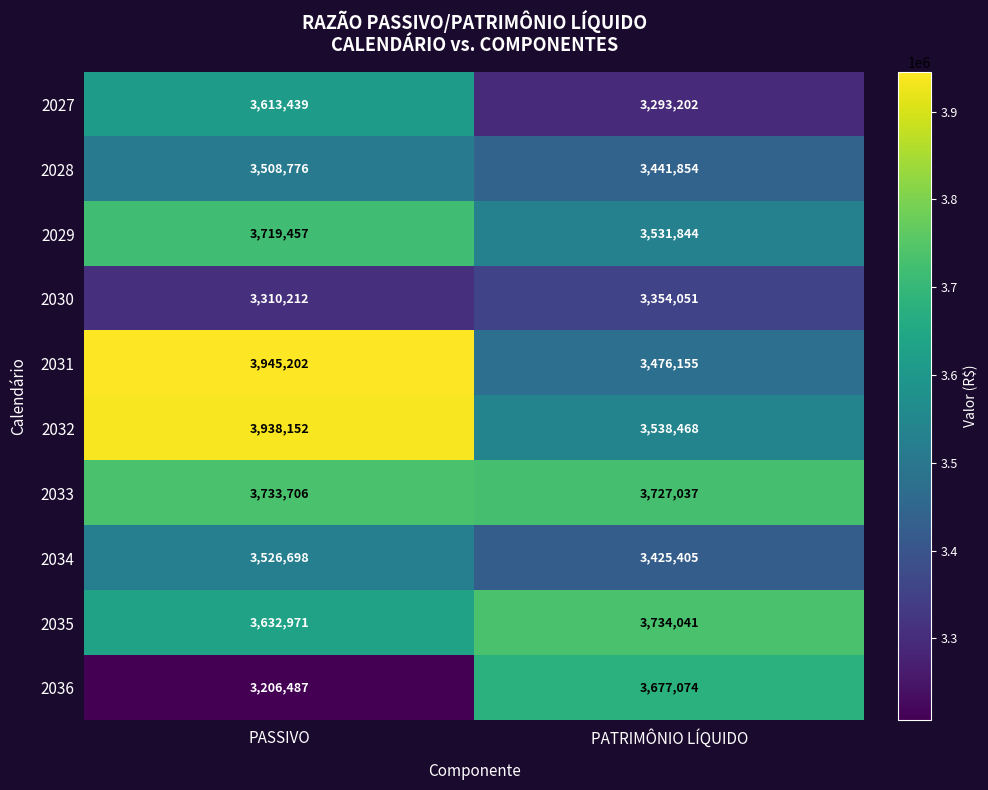

What is the greatest value displayed?

3945202